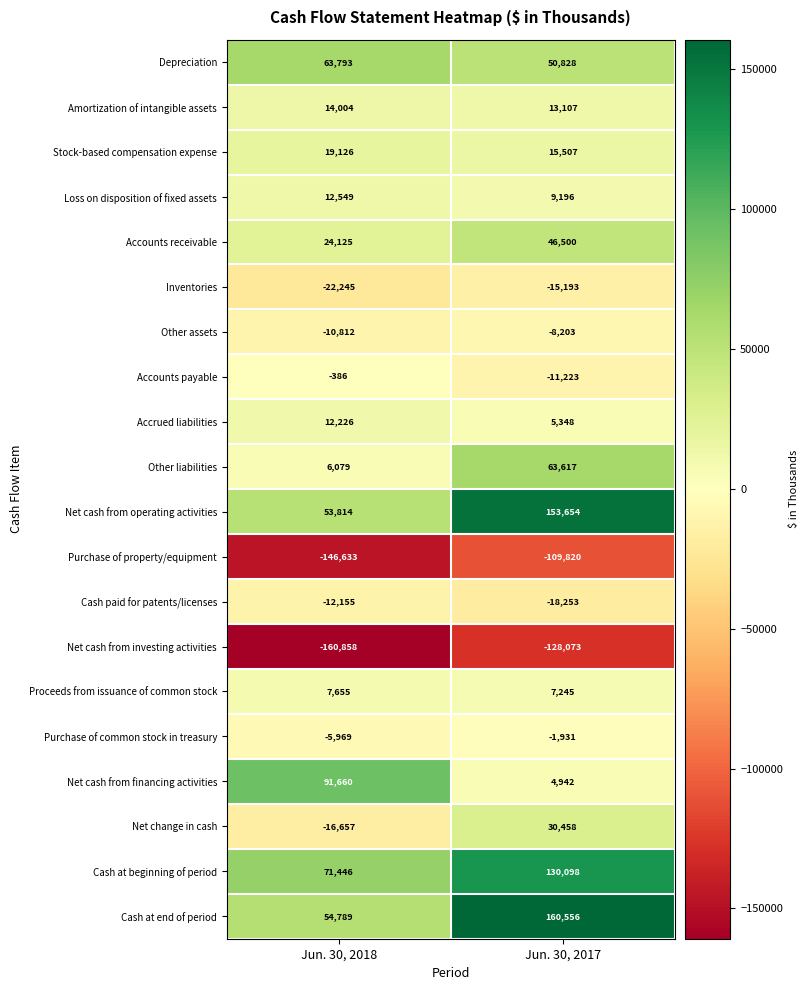

What is the difference between the highest and lowest values at Jun. 30, 2017?

288629